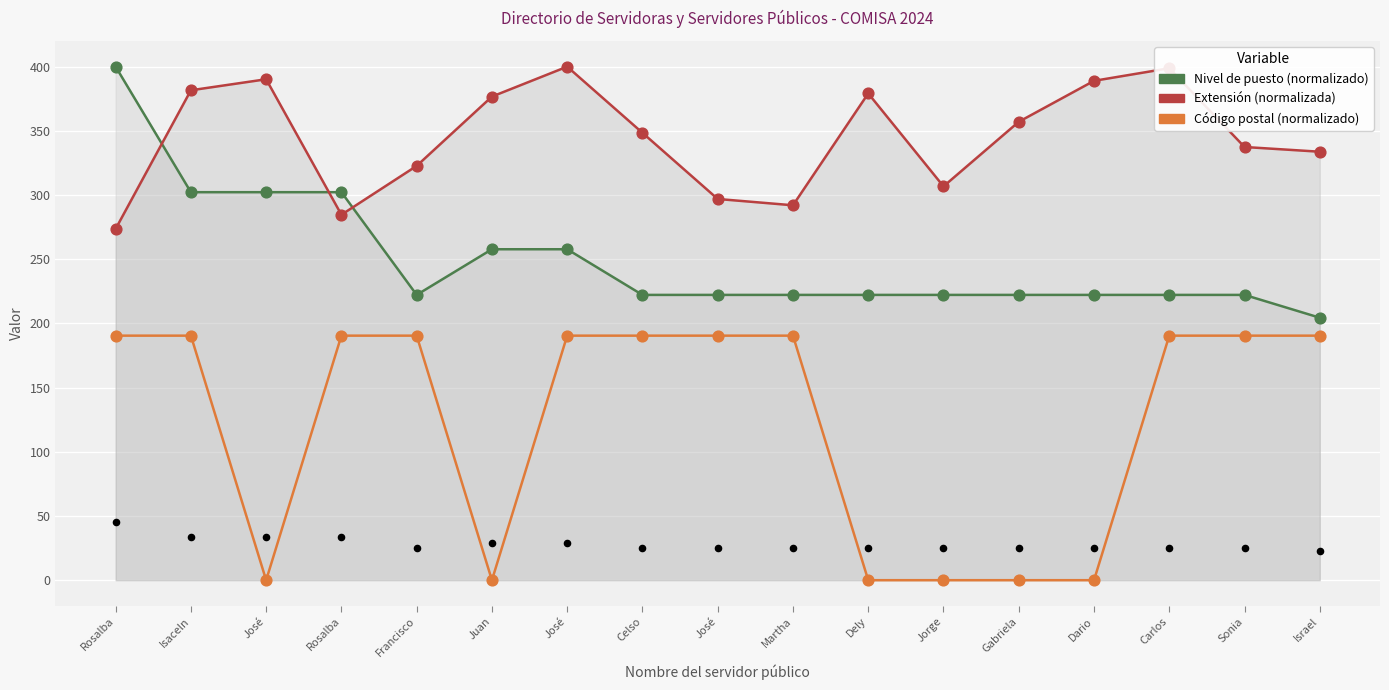

Which series has the largest total across all categories?

Extensión (normalizada)